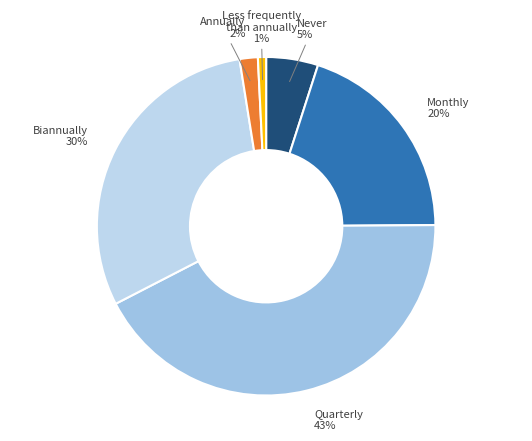

To the nearest percent, what is the difference between the largest and smallest slice percentages?

42%